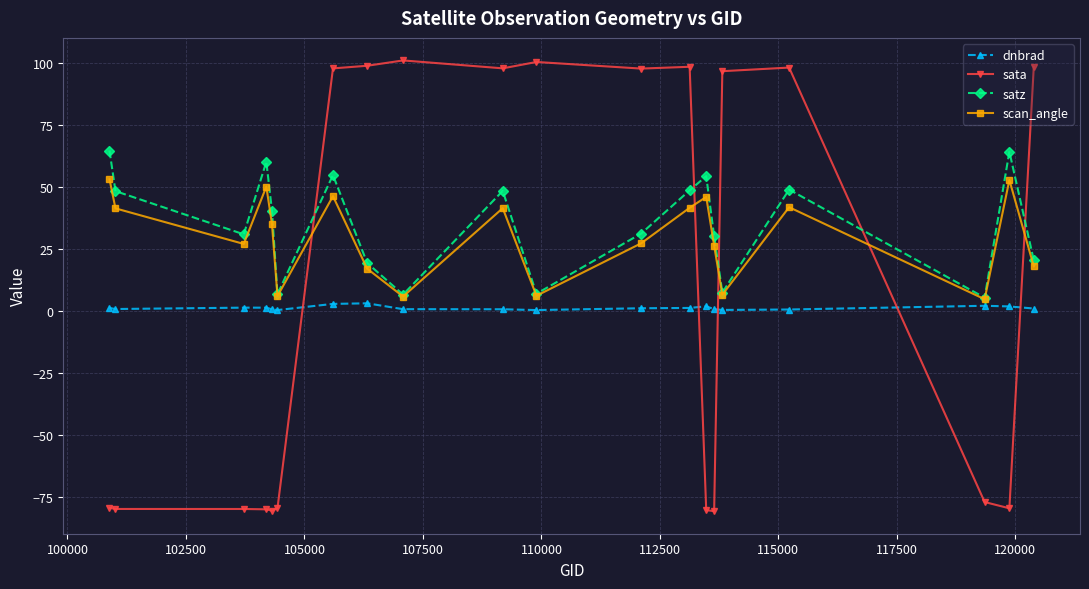

What is the value of the scan_angle point at the 16th from the left?

6.6